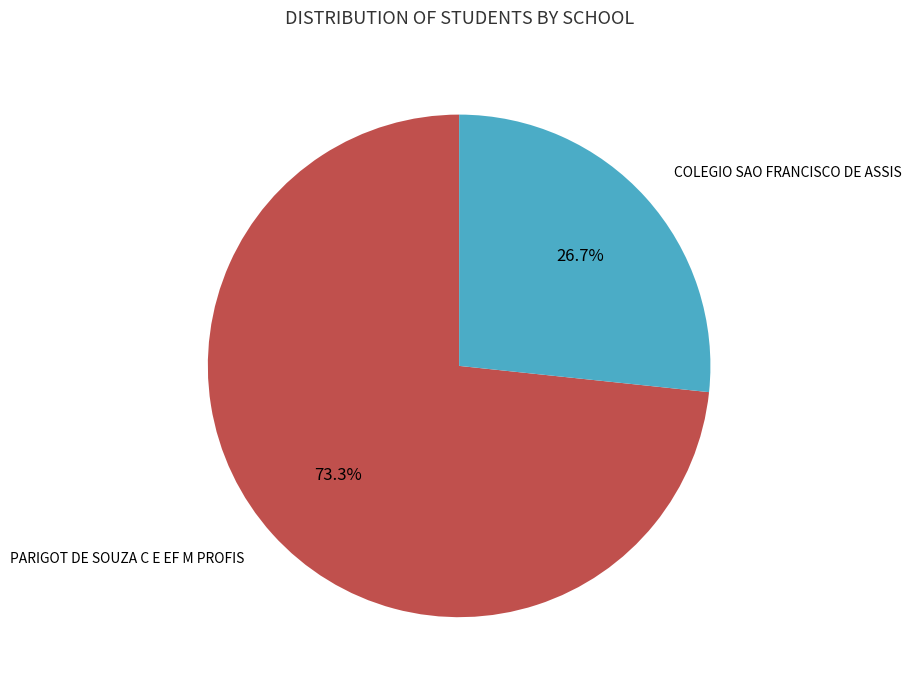

True or false: COLEGIO SAO FRANCISCO DE ASSIS accounts for 27% of the total.

True